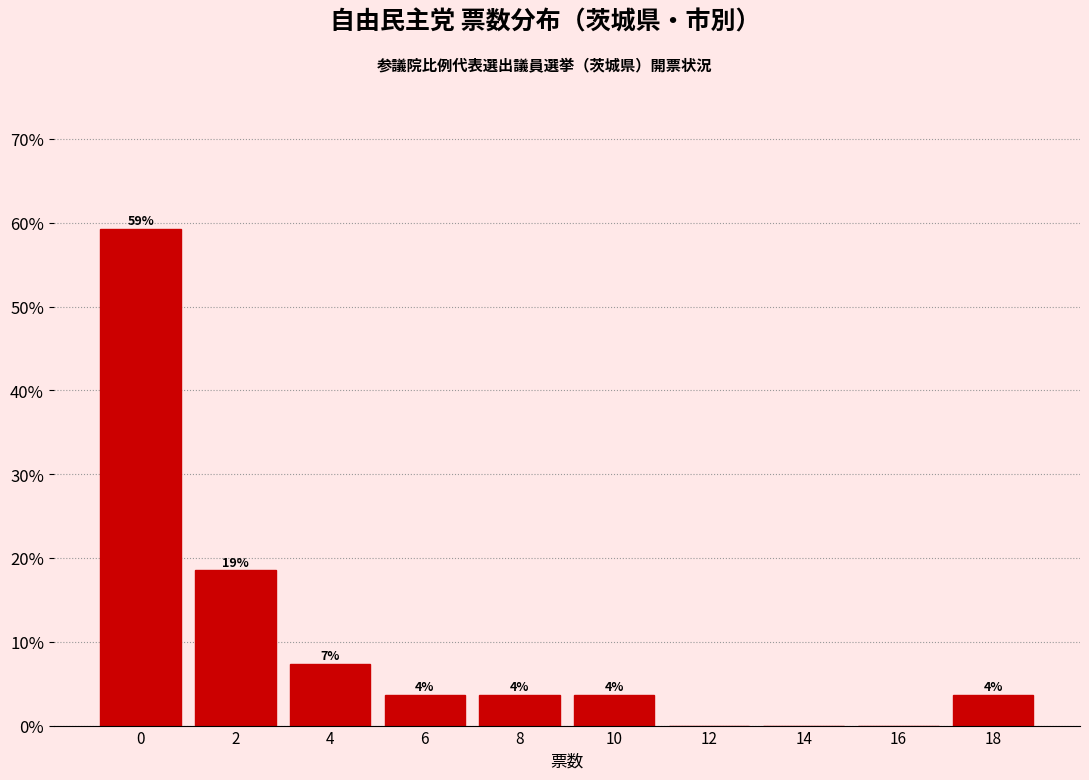

Are the bars horizontal?

No